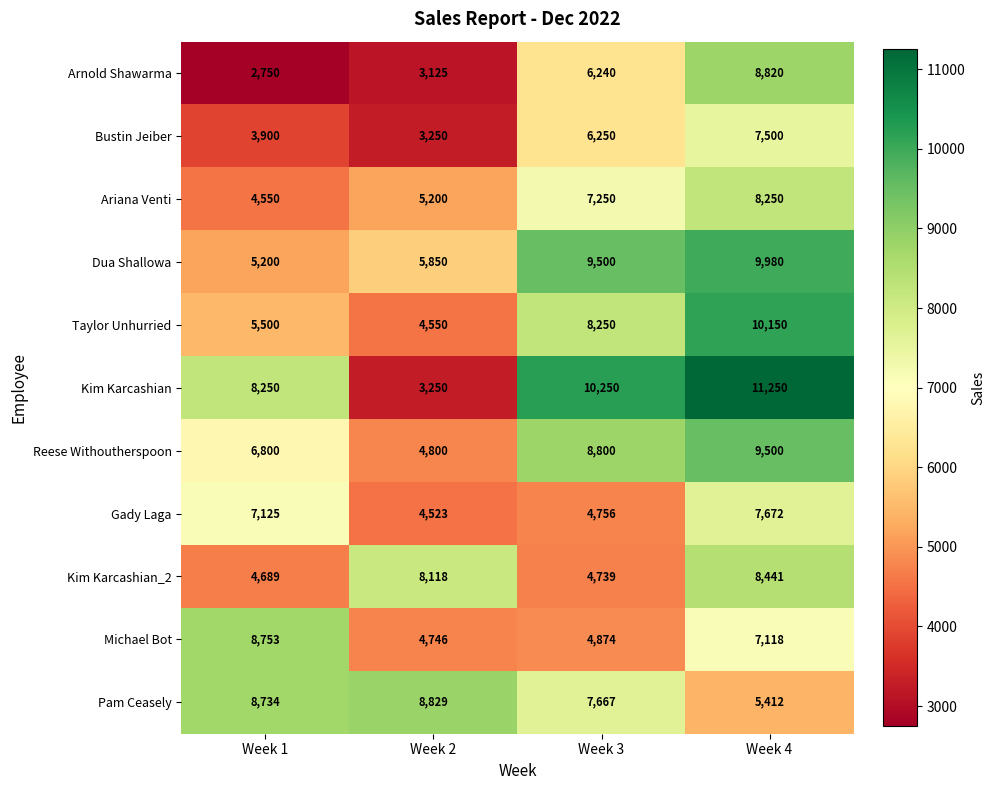

Which series has the widest spread of values?

Kim Karcashian